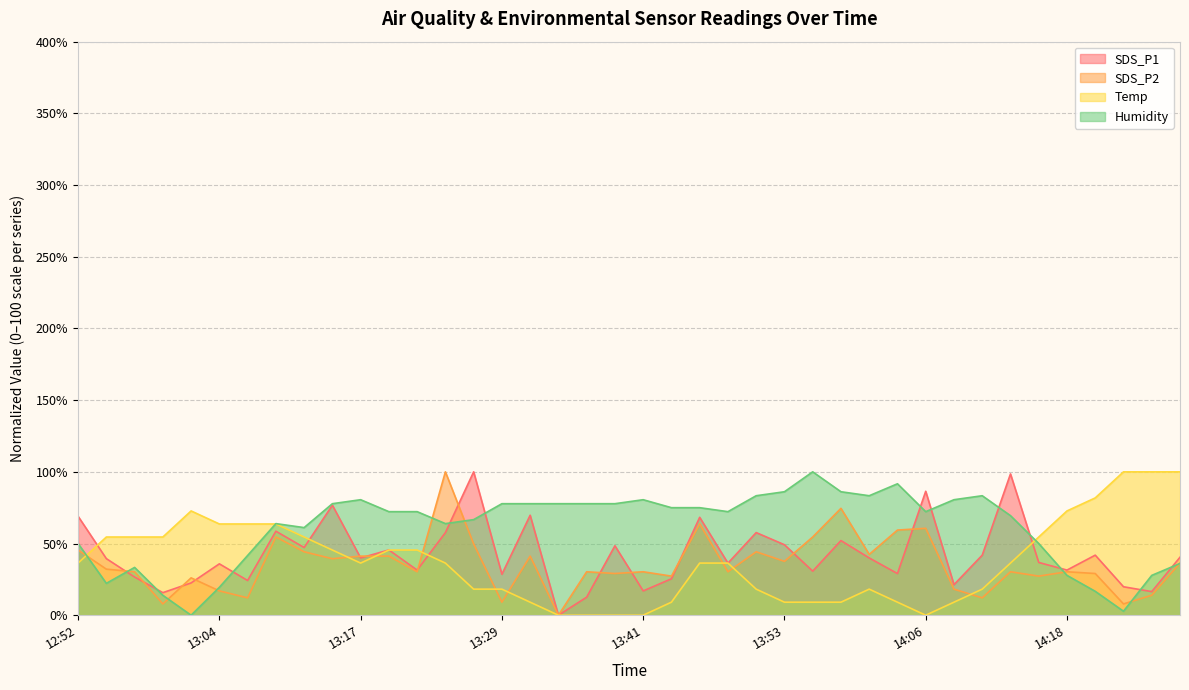

What is the label of the 1st point from the left?

12:52